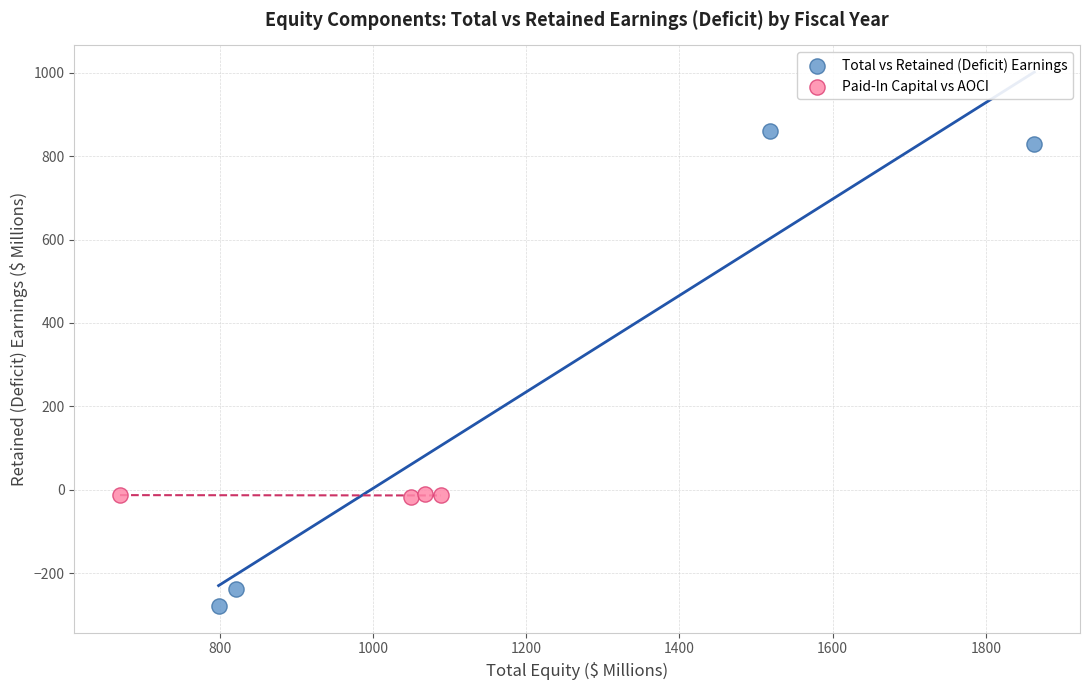

Which series reaches the maximum Y coordinate?

Total vs Retained (Deficit) Earnings